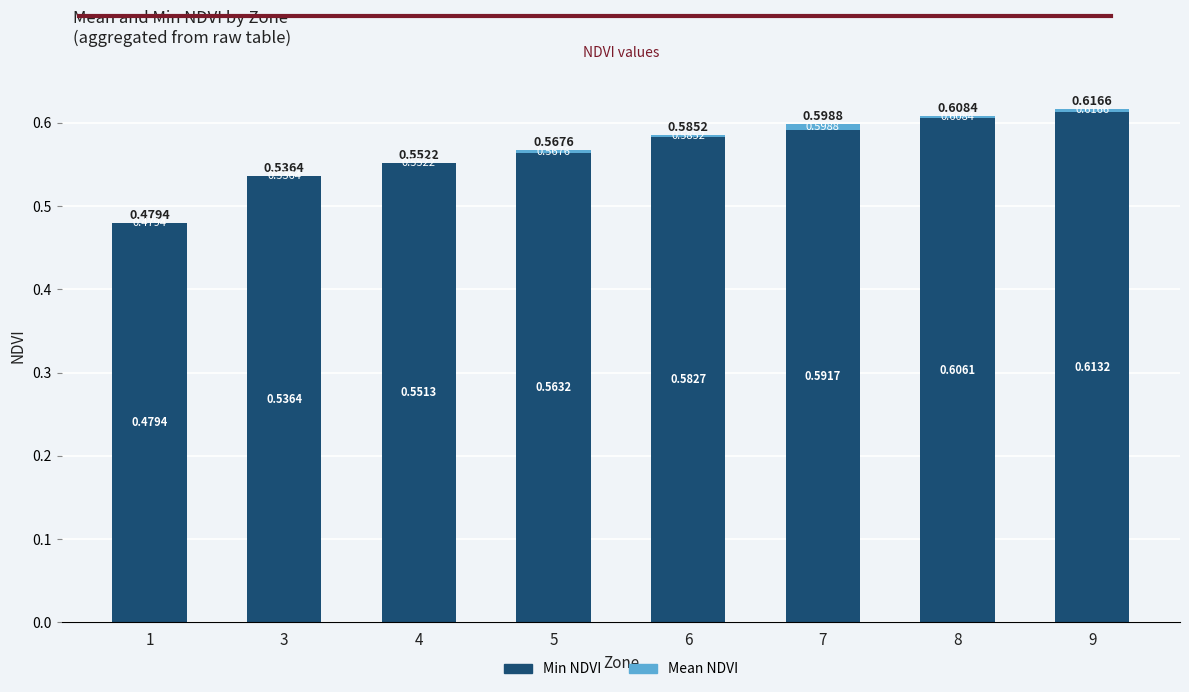

At which category is the sum across all series the highest?

9